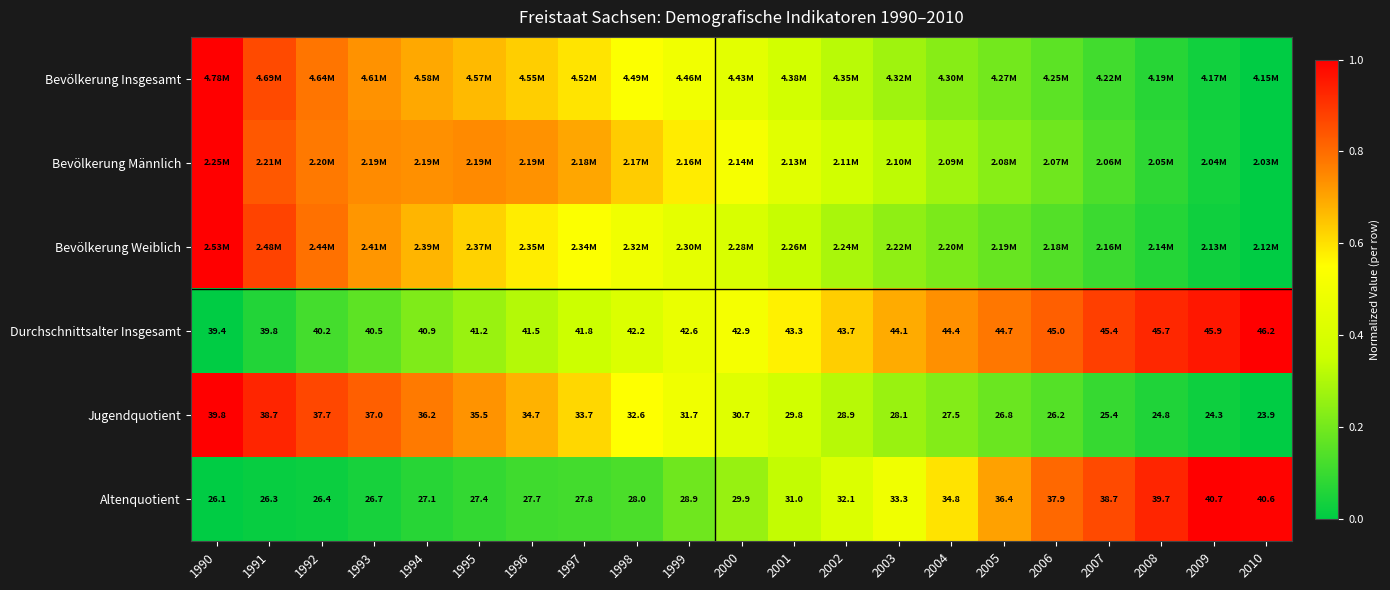

Which has a higher value, 1992 or 2000?

1992